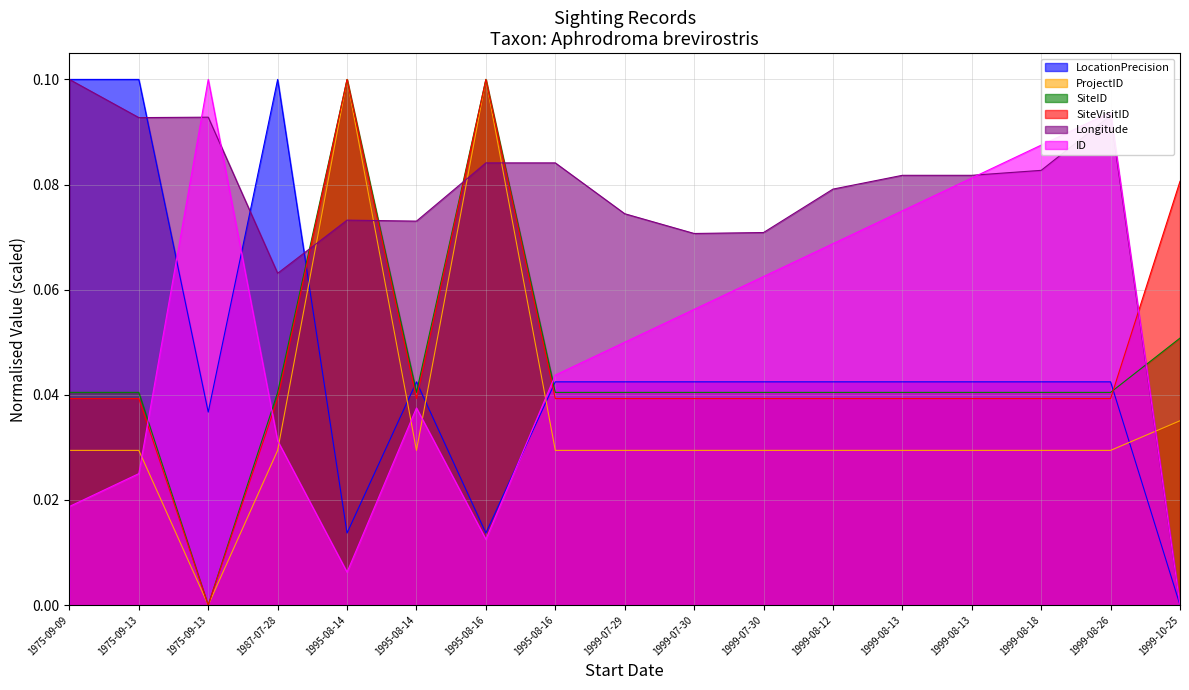

What is the total value across all series at 1999-07-30?

0.3